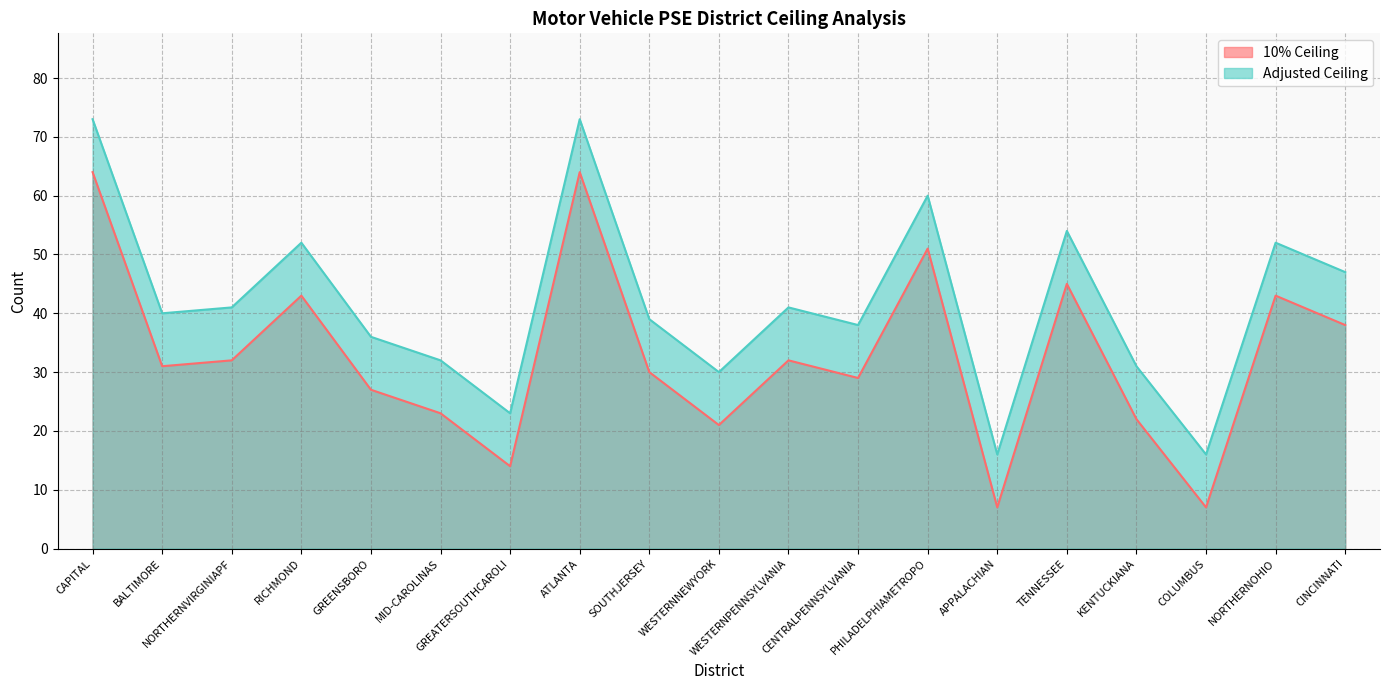

The value of 10% Ceiling at CINCINNATI is 65. True or false?

False